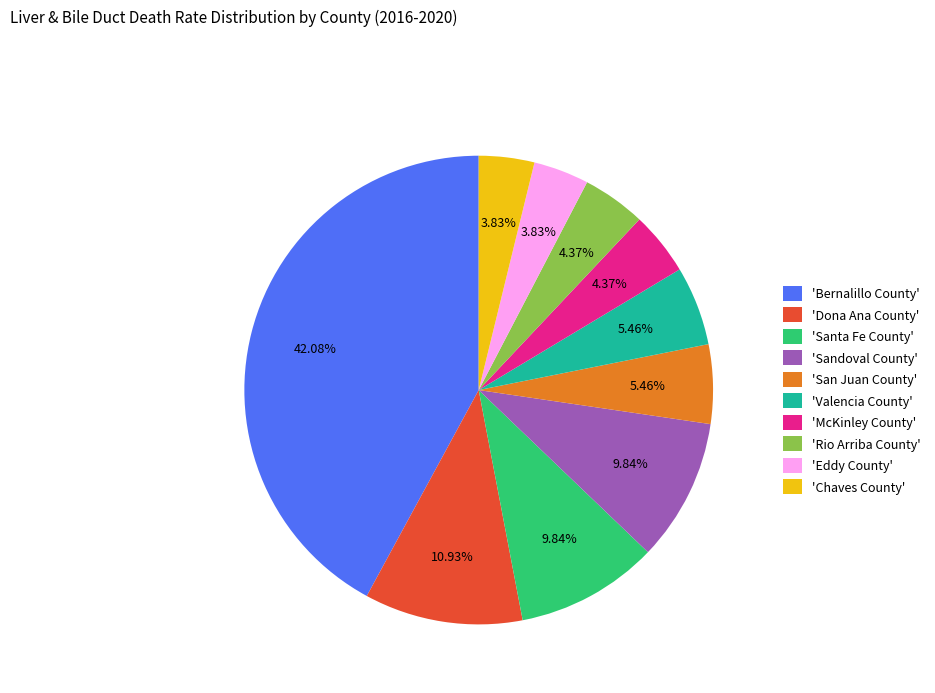

Does any single category account for the majority?

No